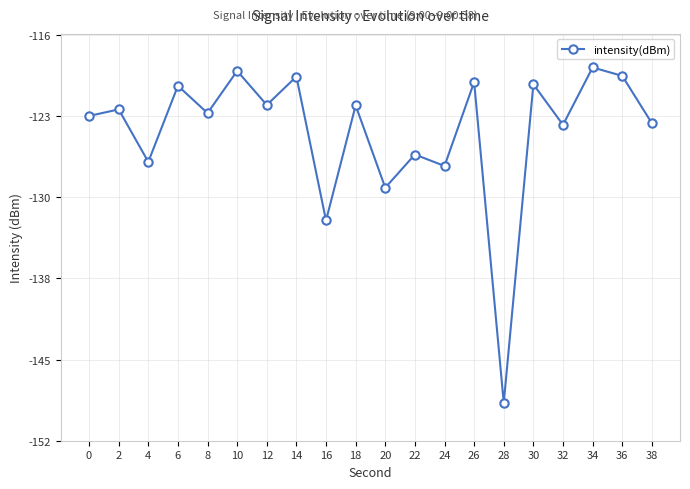

What is the change in value from 6 to 32?

-3.5